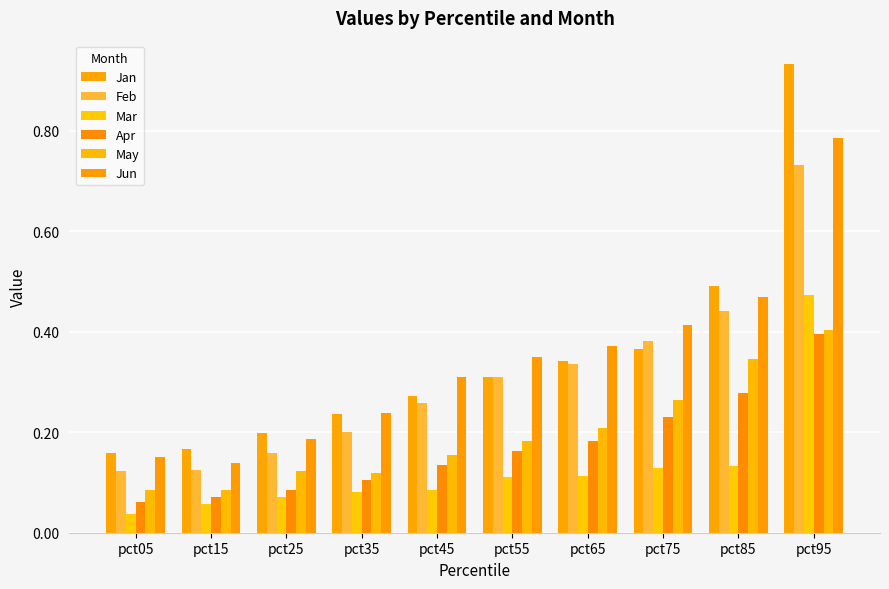

What are all the series names shown in the legend?

Jan, Feb, Mar, Apr, May, Jun